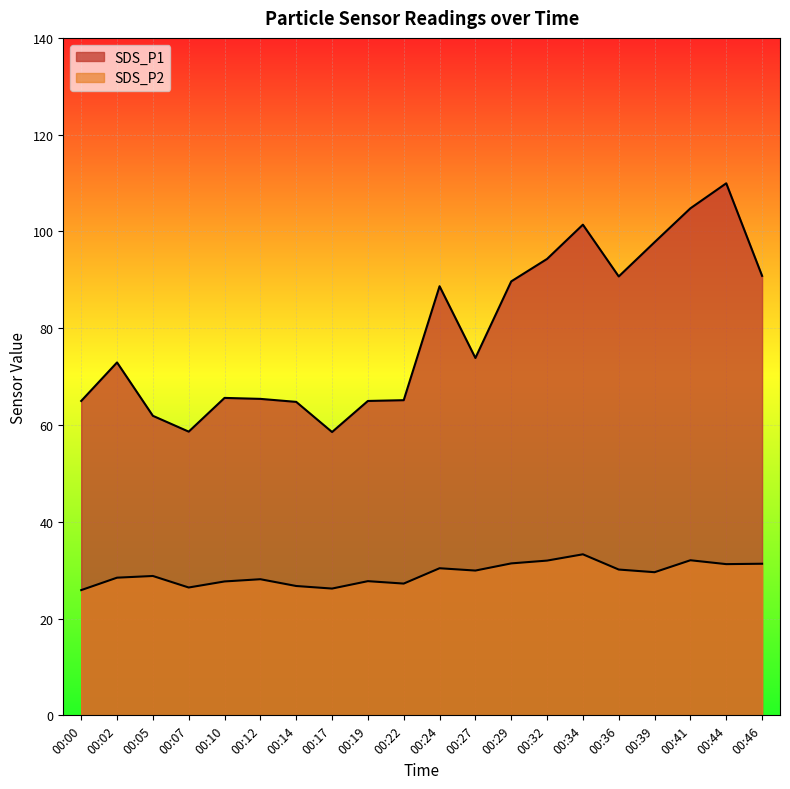

True or false: SDS_P2 and SDS_P1 intersect in this chart.

False